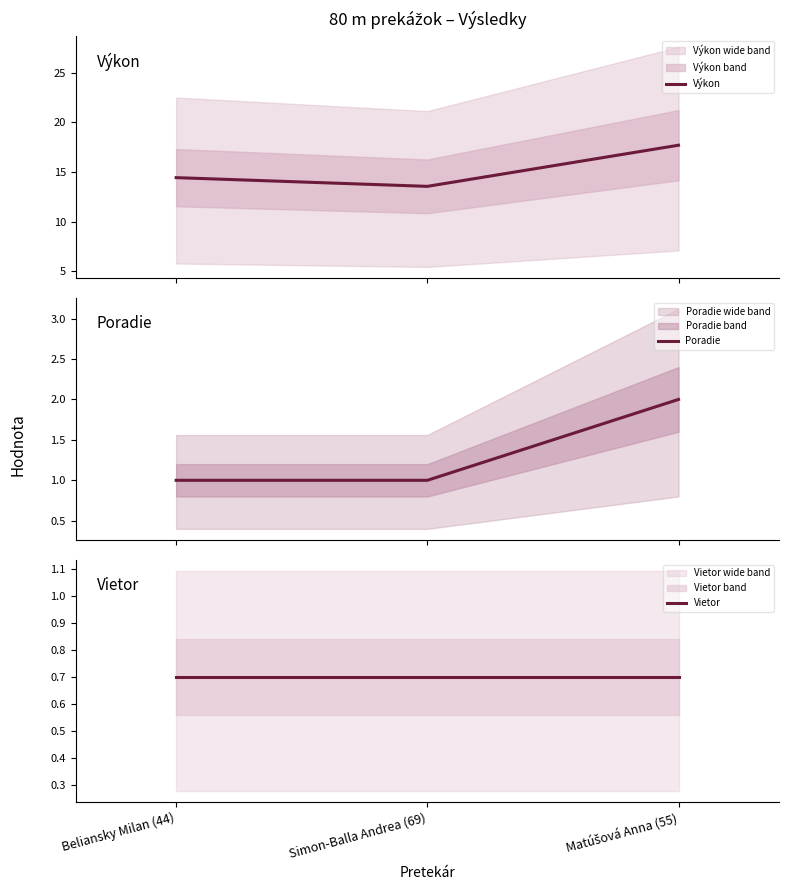

What is the value of the Vietor point at the 2nd from the left?

0.7